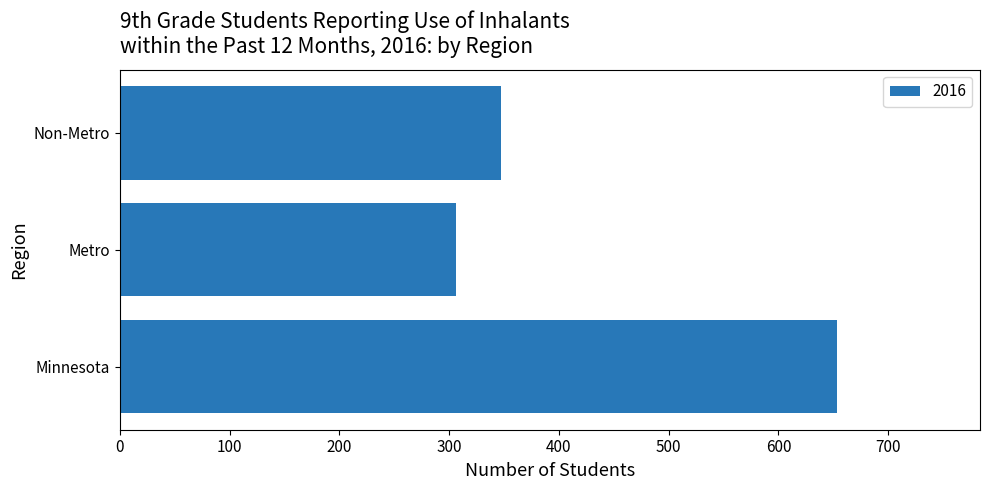

Reading top to bottom, what are all the values shown in this chart?

347	306	653